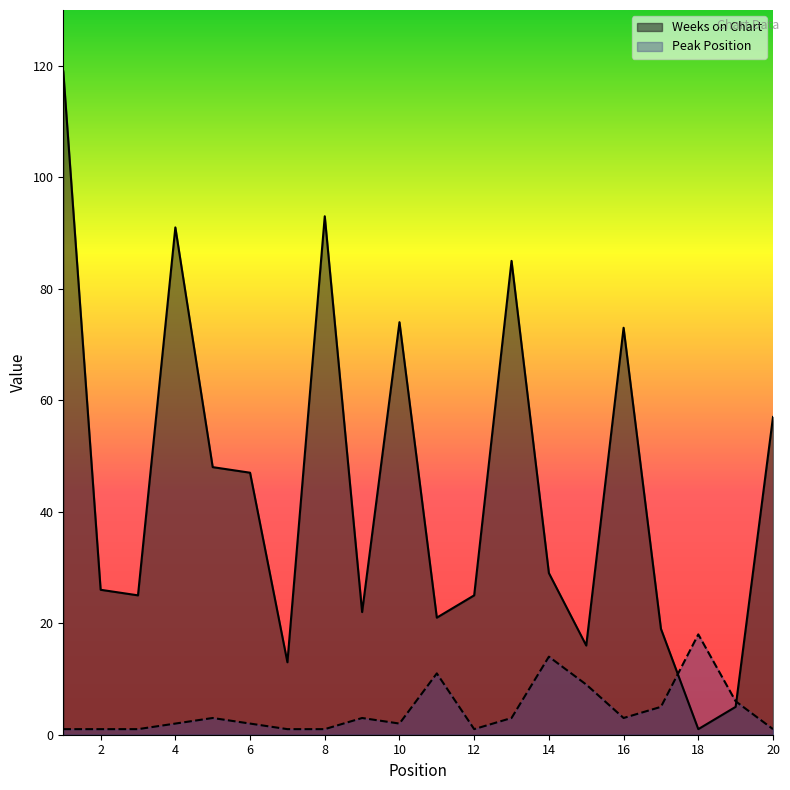

How many times do Weeks on Chart and Peak Position cross each other?

2